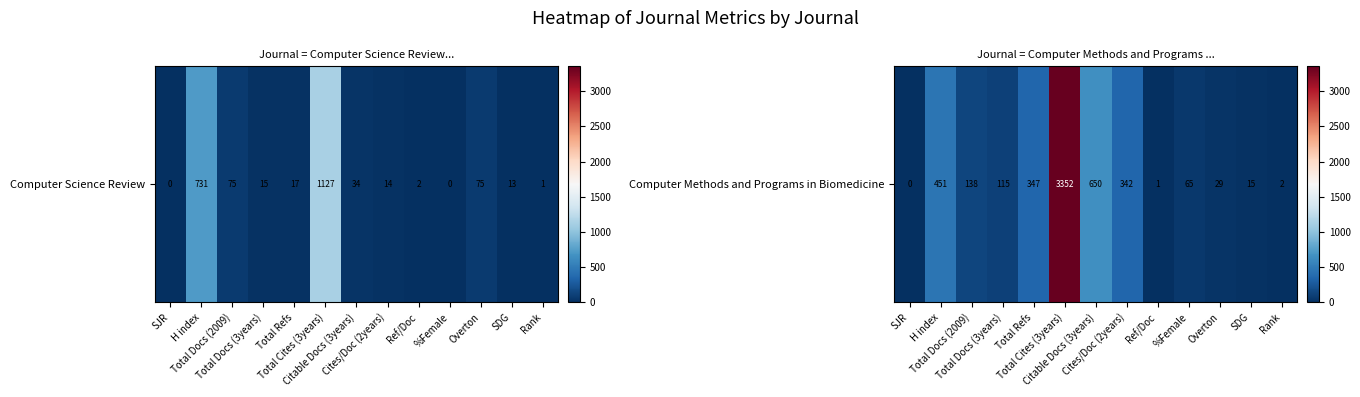

What is the difference between the second highest and minimum values?

650